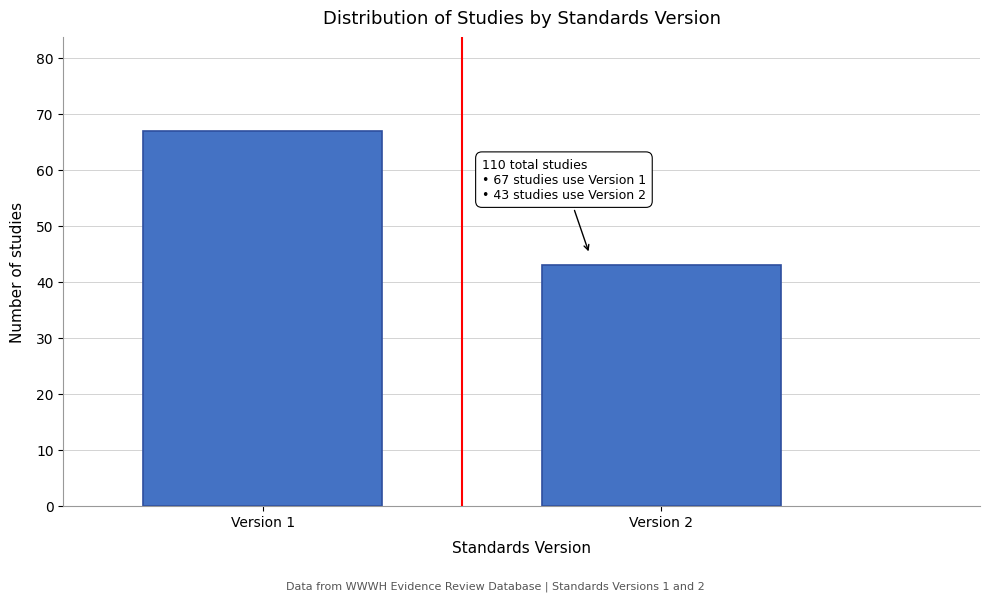

Reading left to right, what are all the values shown in this chart?

67	43